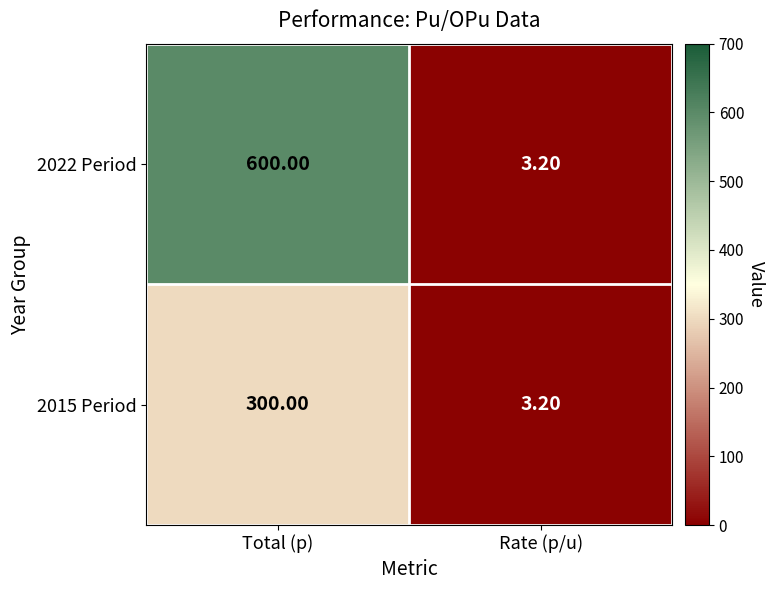

At Total (p), list the series in order from largest to smallest.

2022 Period, 2015 Period